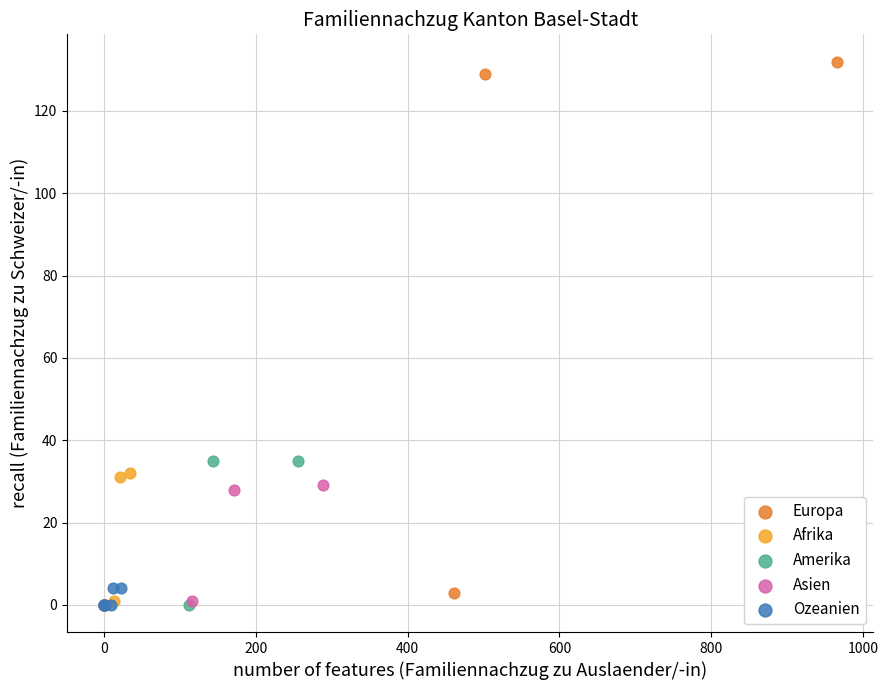

Which series has the widest spread of Y values?

Europa